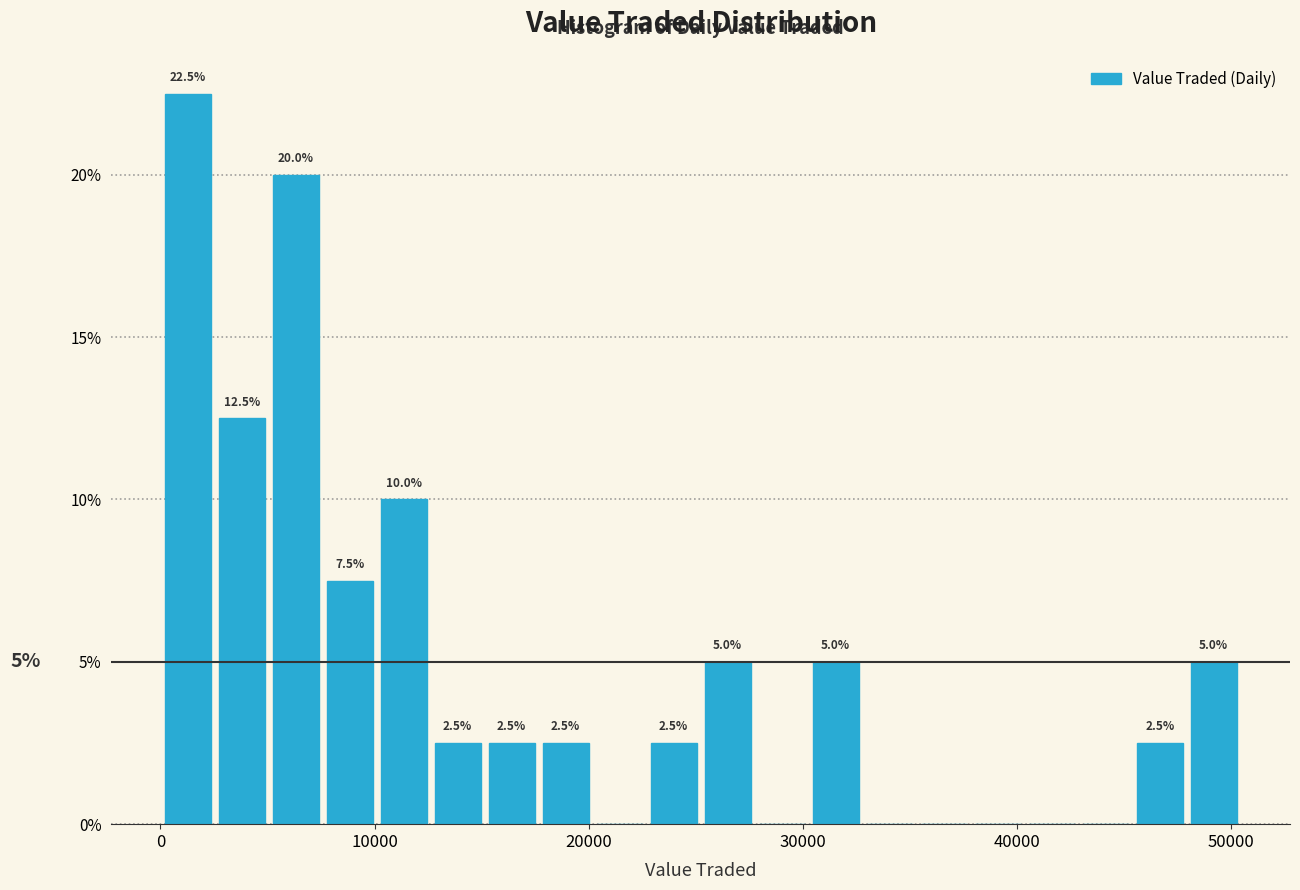

Around what value on the x-axis is the tallest bar? Give the approximate position of its centre, as read against the axis.

1000